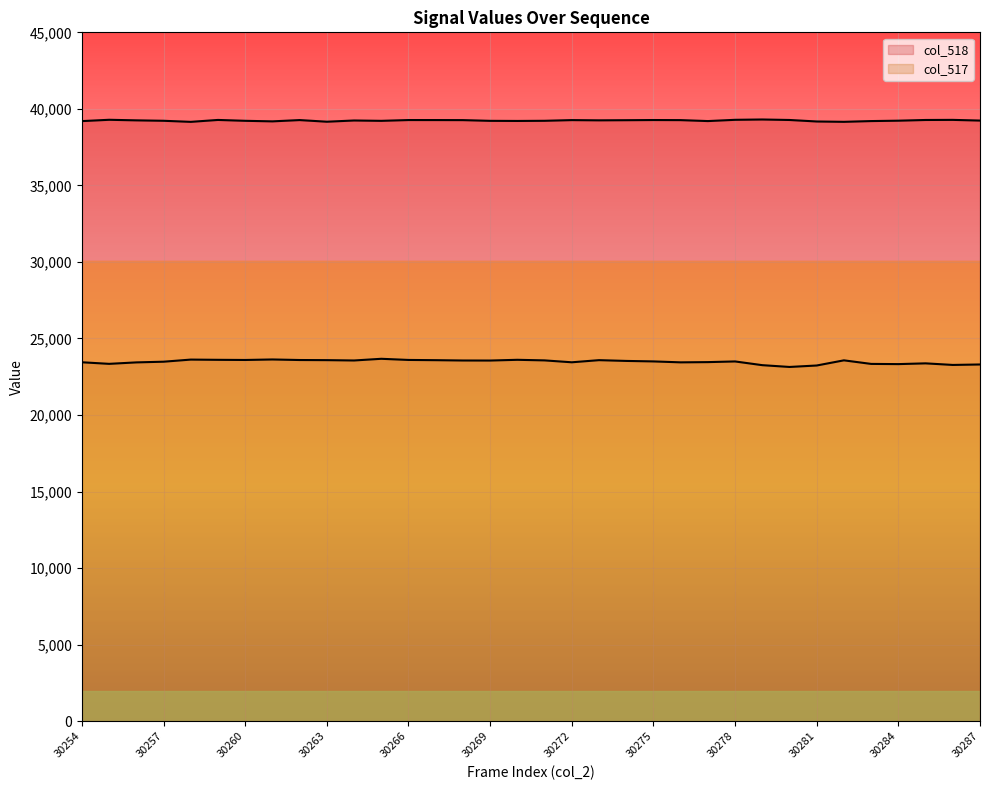

True or false: col_517 has more than 1 points higher than both neighbors.

True